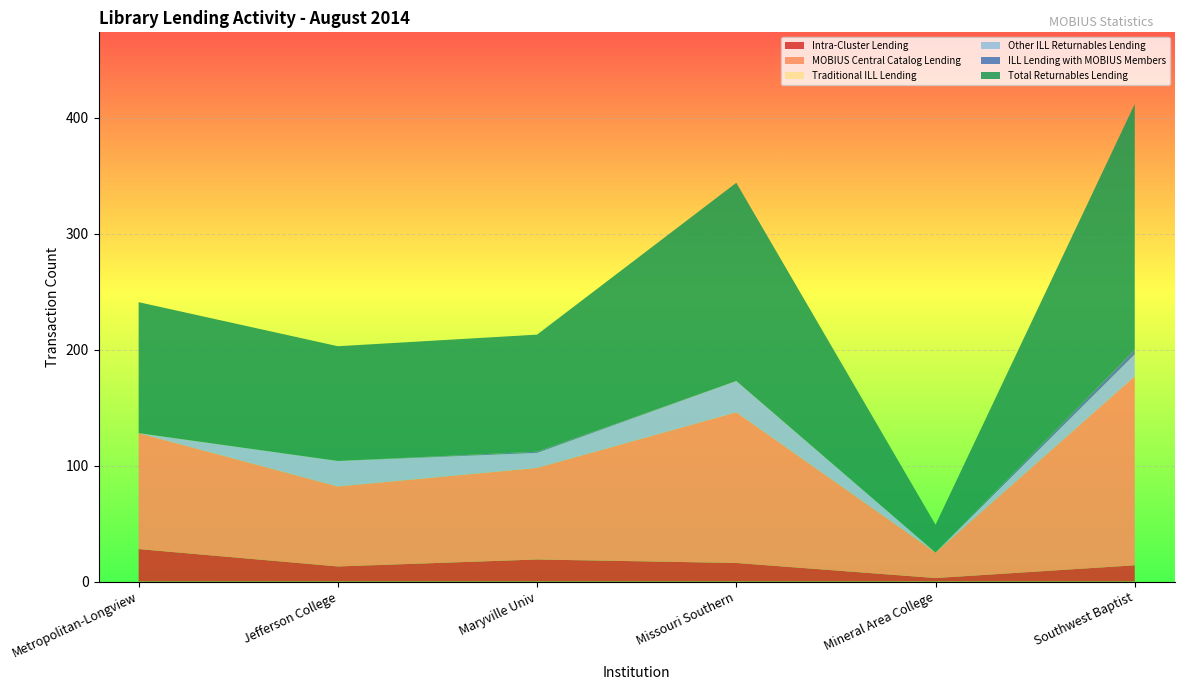

Reading left to right, what are all the values shown in this chart?

Intra-Cluster Lending: Metropolitan-Longview=28	Jefferson College=13	Maryville Univ=19	Missouri Southern=16	Mineral Area College=3	Southwest Baptist=14
MOBIUS Central Catalog Lending: Metropolitan-Longview=100	Jefferson College=69	Maryville Univ=79	Missouri Southern=130	Mineral Area College=22	Southwest Baptist=163
Traditional ILL Lending: Metropolitan-Longview=0	Jefferson College=0	Maryville Univ=0	Missouri Southern=0	Mineral Area College=0	Southwest Baptist=0
Other ILL Returnables Lending: Metropolitan-Longview=0	Jefferson College=22	Maryville Univ=13	Missouri Southern=27	Mineral Area College=0	Southwest Baptist=19
ILL Lending with MOBIUS Members: Metropolitan-Longview=0	Jefferson College=0	Maryville Univ=1	Missouri Southern=0	Mineral Area College=0	Southwest Baptist=4
Total Returnables Lending: Metropolitan-Longview=113	Jefferson College=99	Maryville Univ=101	Missouri Southern=171	Mineral Area College=24	Southwest Baptist=212